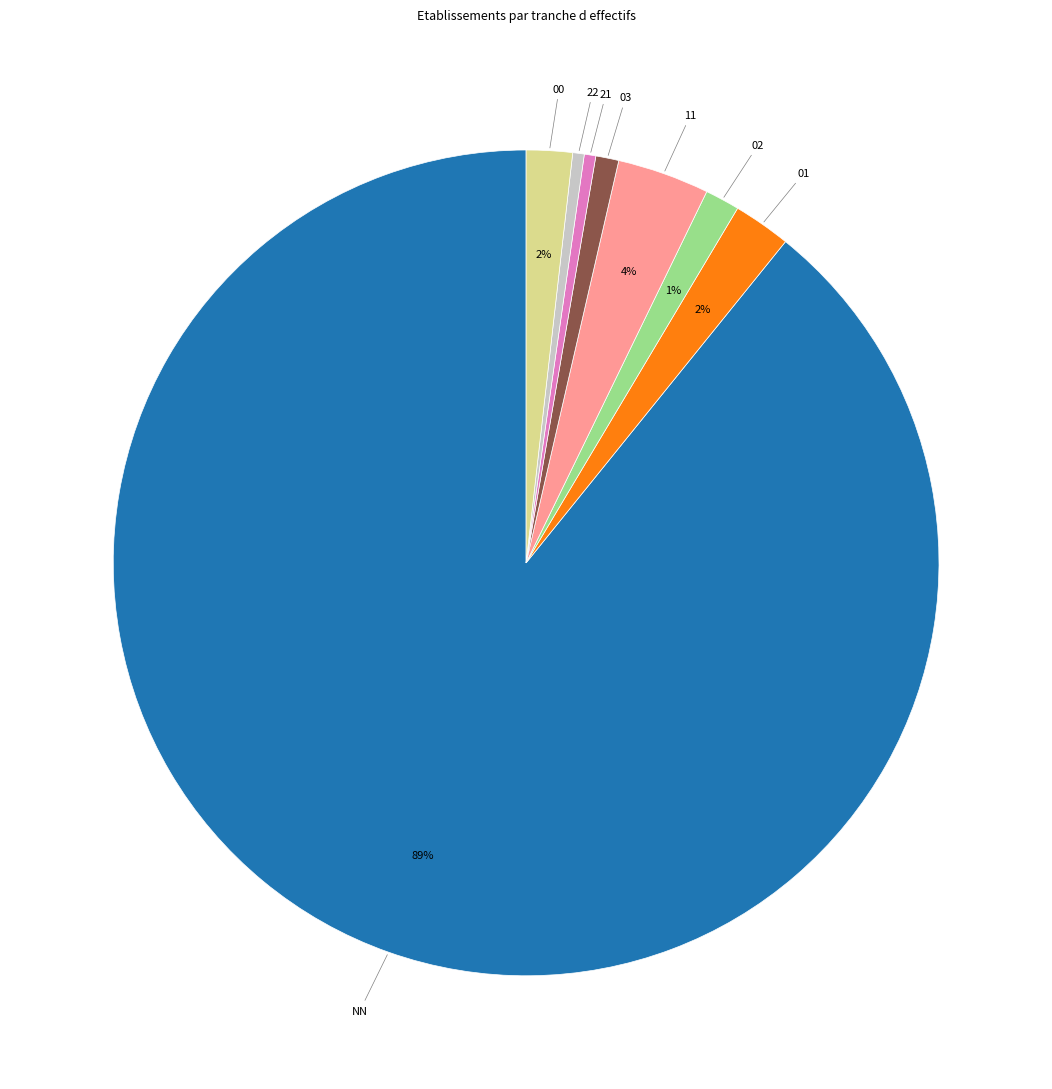

Does 22 represent more than half of the total?

No